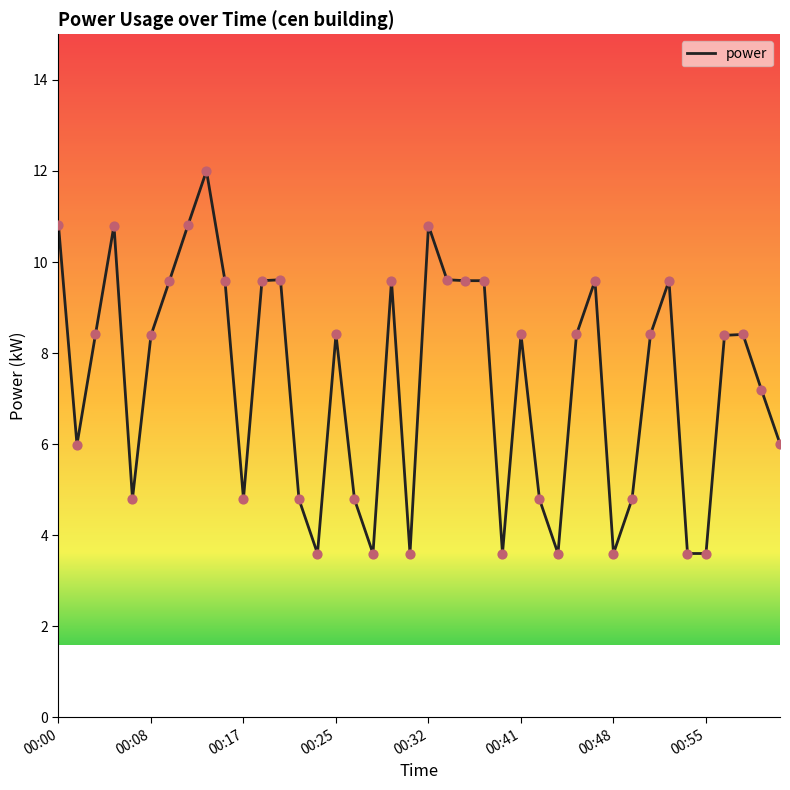

What is the maximum value shown in the chart?

12.0